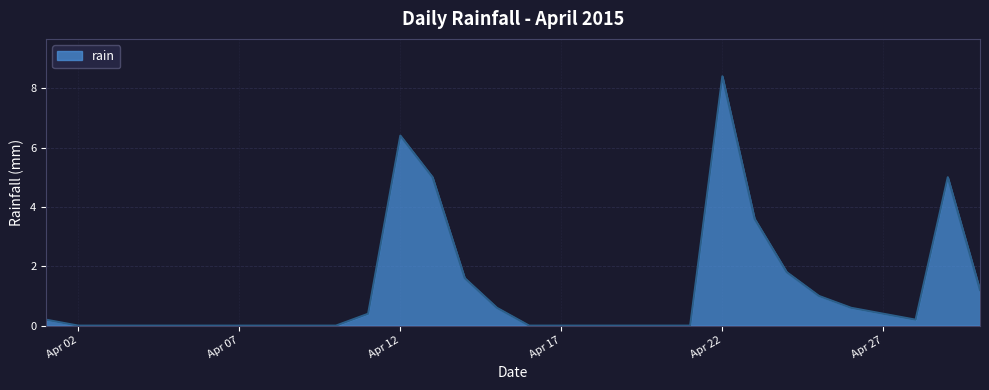

Count the number of categories in the chart.

29